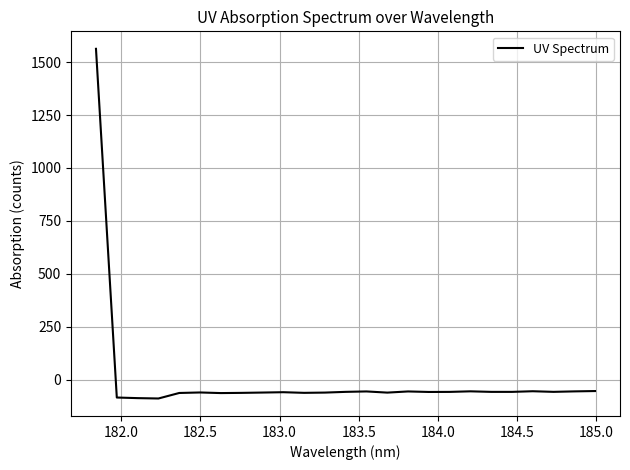

What is the greatest value displayed?

1562.7